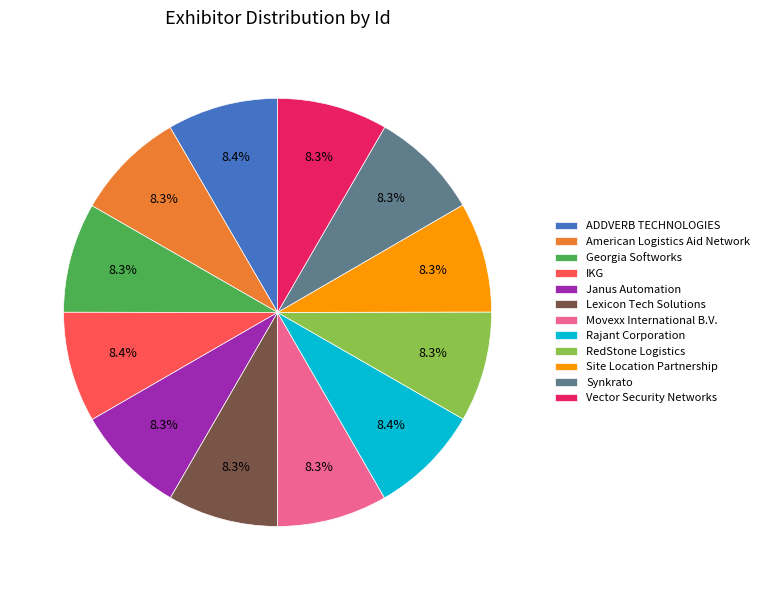

True or false: Site Location Partnership accounts for 8% of the total.

True